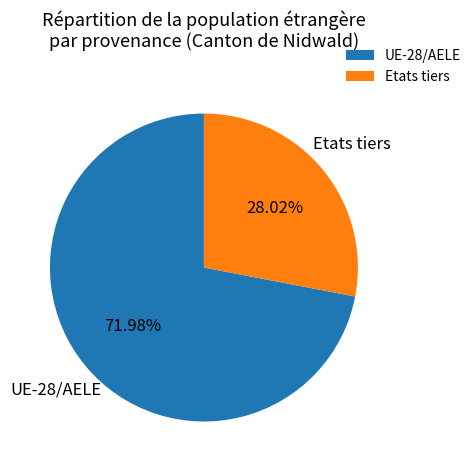

Do UE-28/AELE and Etats tiers together represent more than half of the pie?

Yes